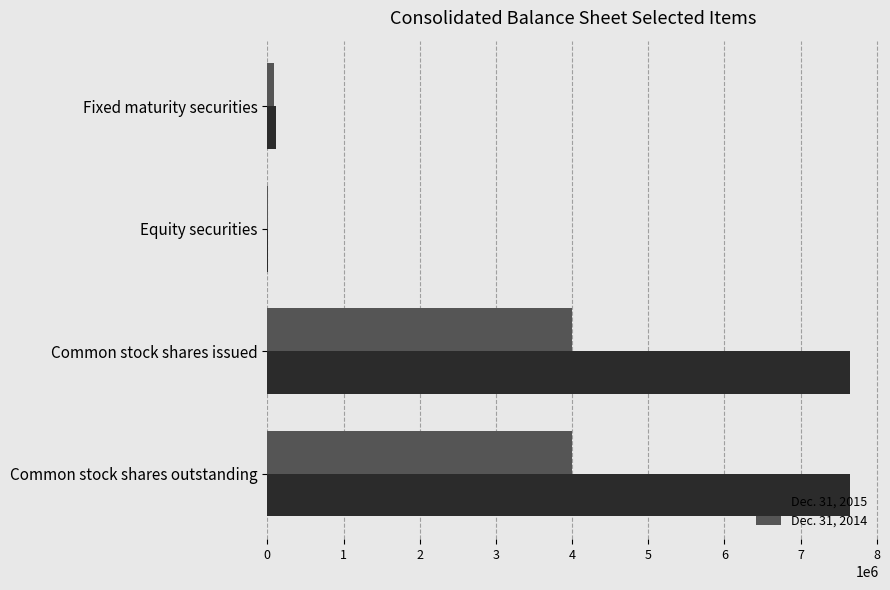

The Dec. 31, 2015 series shows 12812291 at Common stock shares issued. True or false?

False